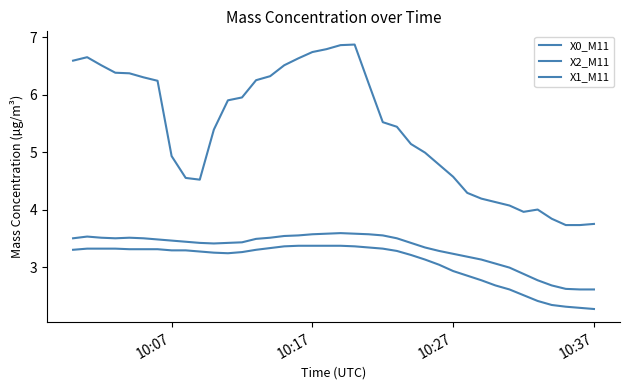

What is the average value of the X2_M11 series?

3.3